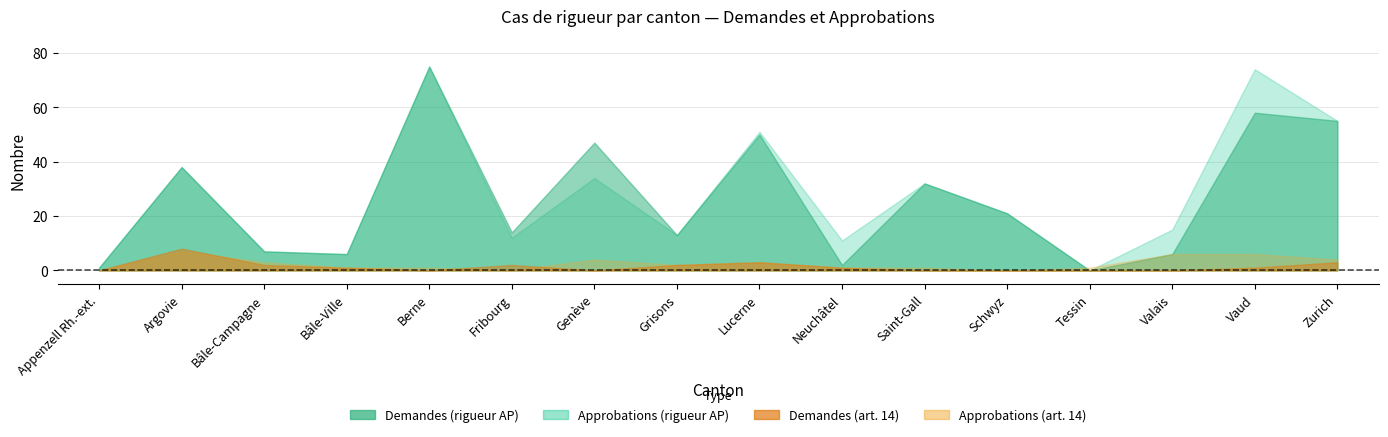

What is the average value of the Demandes (art.14) series?

2